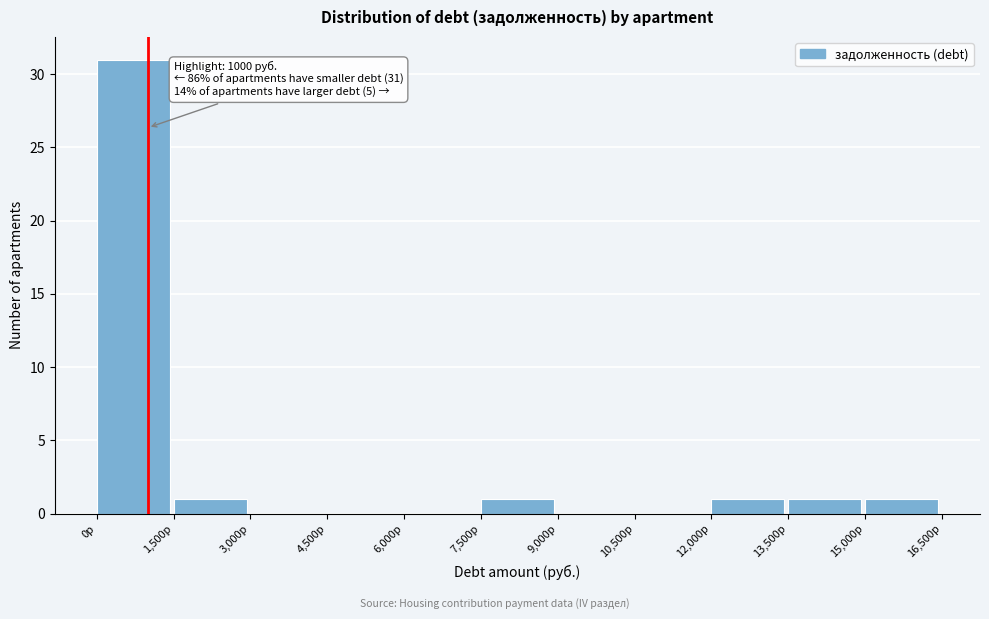

Which range on the x-axis has the tallest bar?

0 to 1500